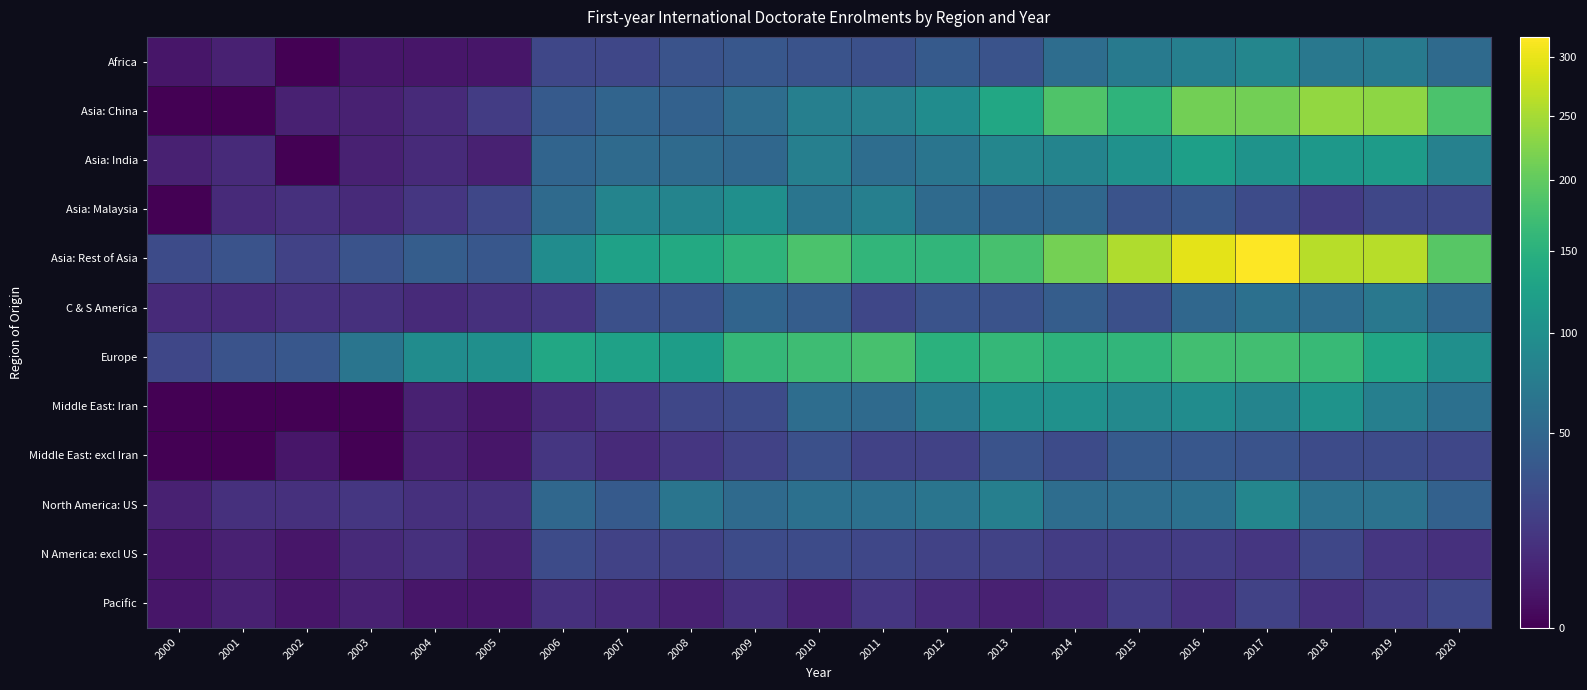

Which series has the largest range (max minus min)?

Asia: Rest of Asia